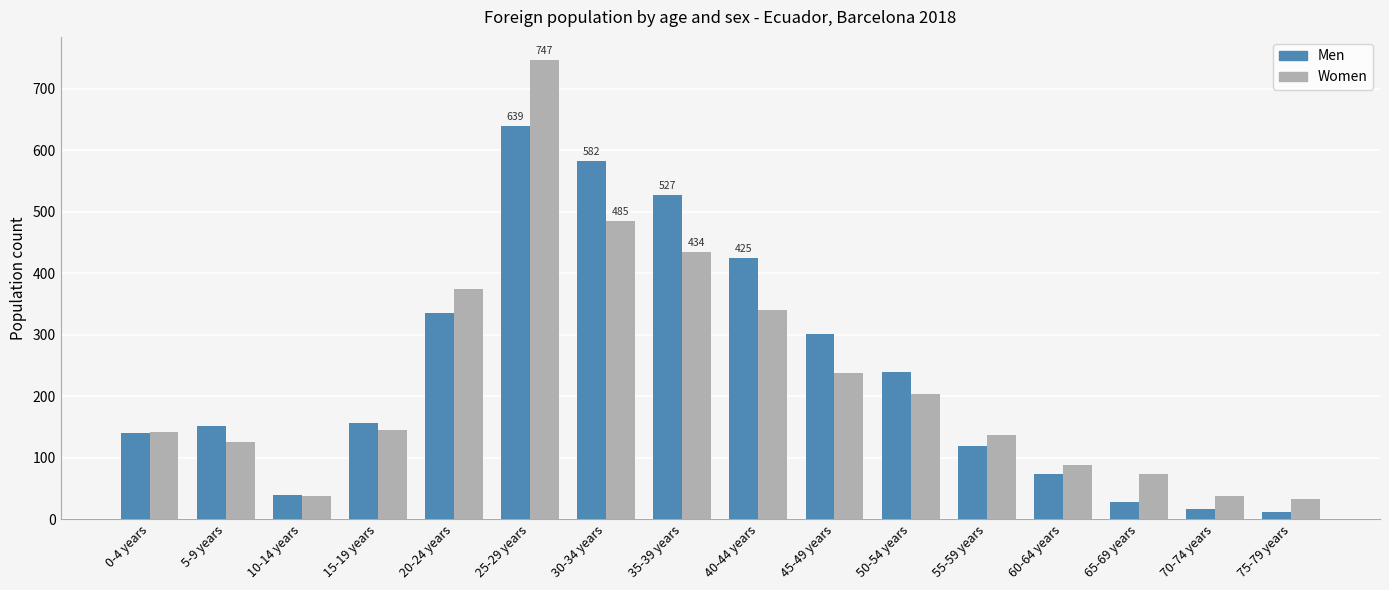

Which series has the largest total across all categories?

Men